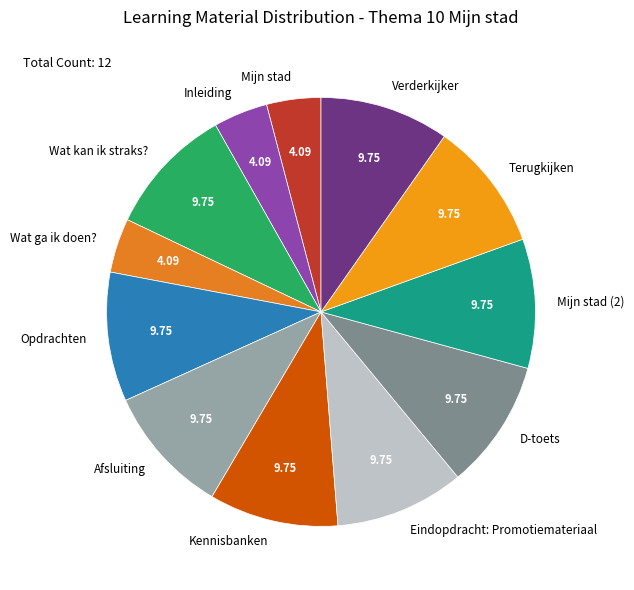

Combined, do Mijn stad (2) and Kennisbanken account for over 50%?

No